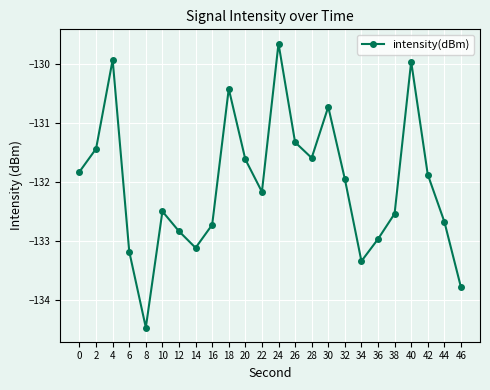

True or false: the data shows -132.7 at 44.

True